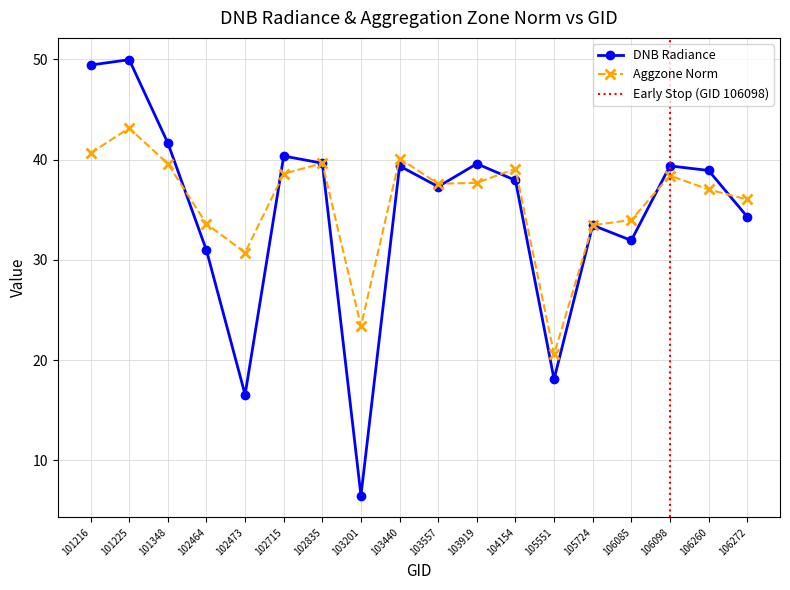

Count the number of categories in the chart.

18